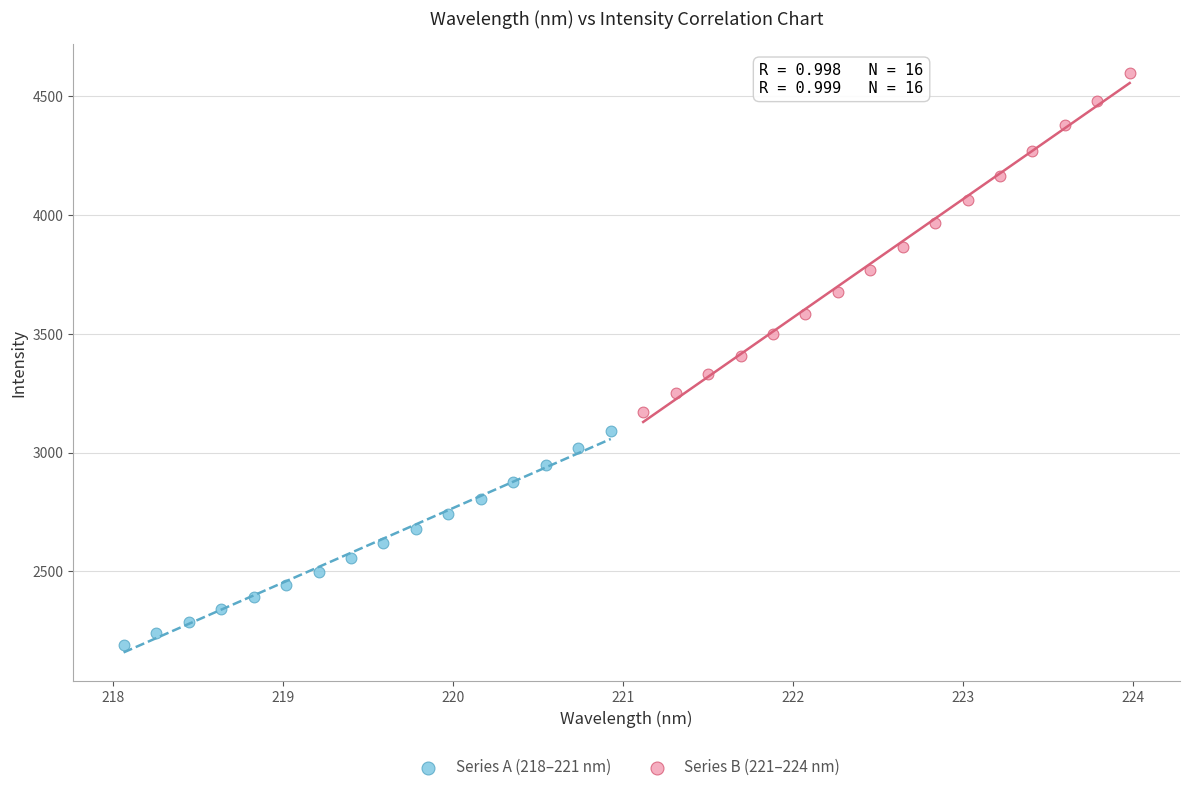

Which series has the largest Y range (max minus min)?

Series B (221–224 nm)